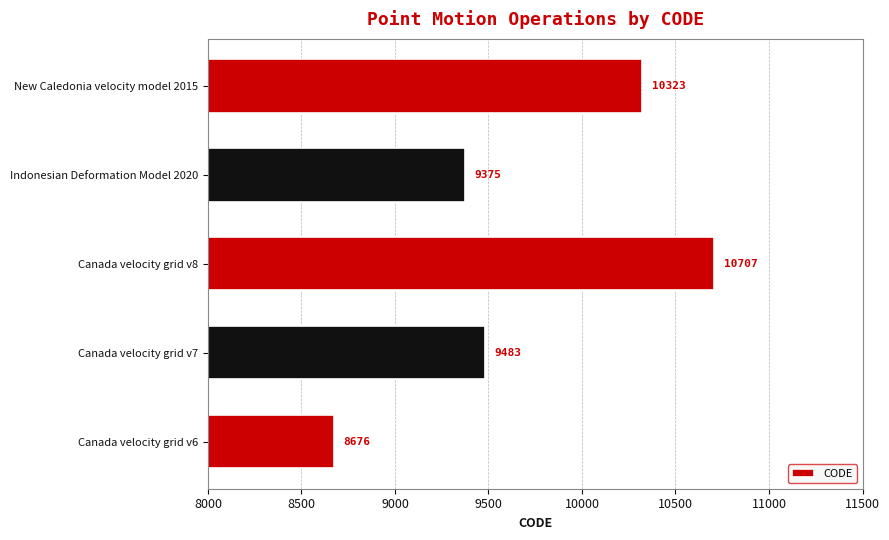

Rank the categories by value from lowest to highest.

Canada velocity grid v6, Indonesian Deformation Model 2020, Canada velocity grid v7, New Caledonia velocity model 2015, Canada velocity grid v8